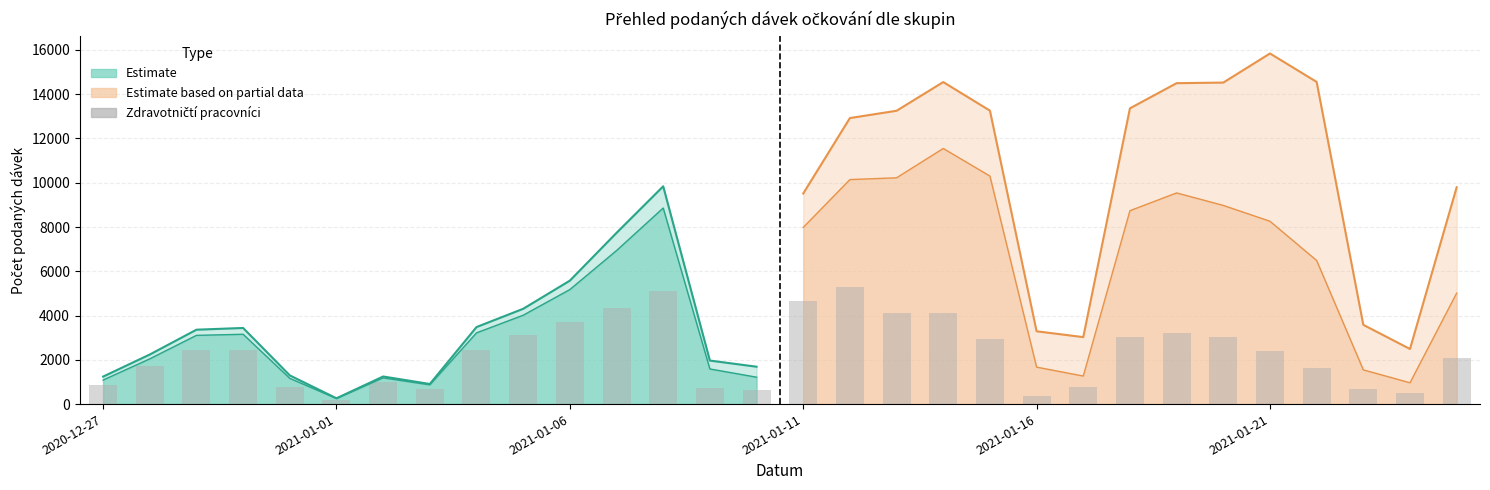

True or false: Pracovníci a klienti v sociálních službách has a value of 5 at 2021-01-04.

False